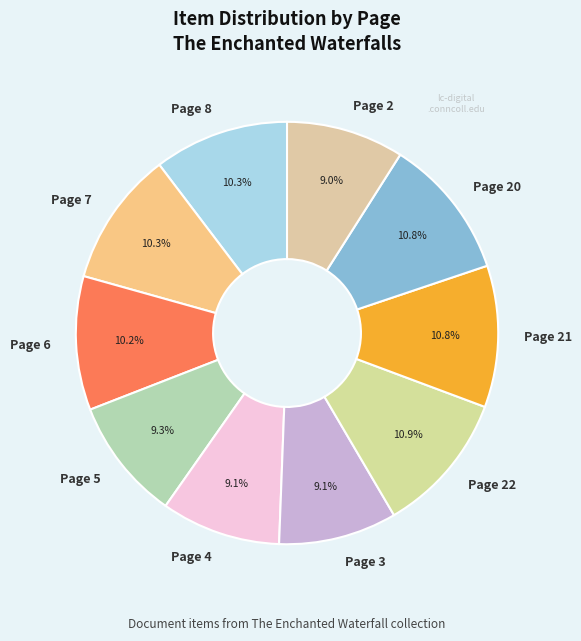

What percentage is the Page 5 slice, to the nearest percent?

9%